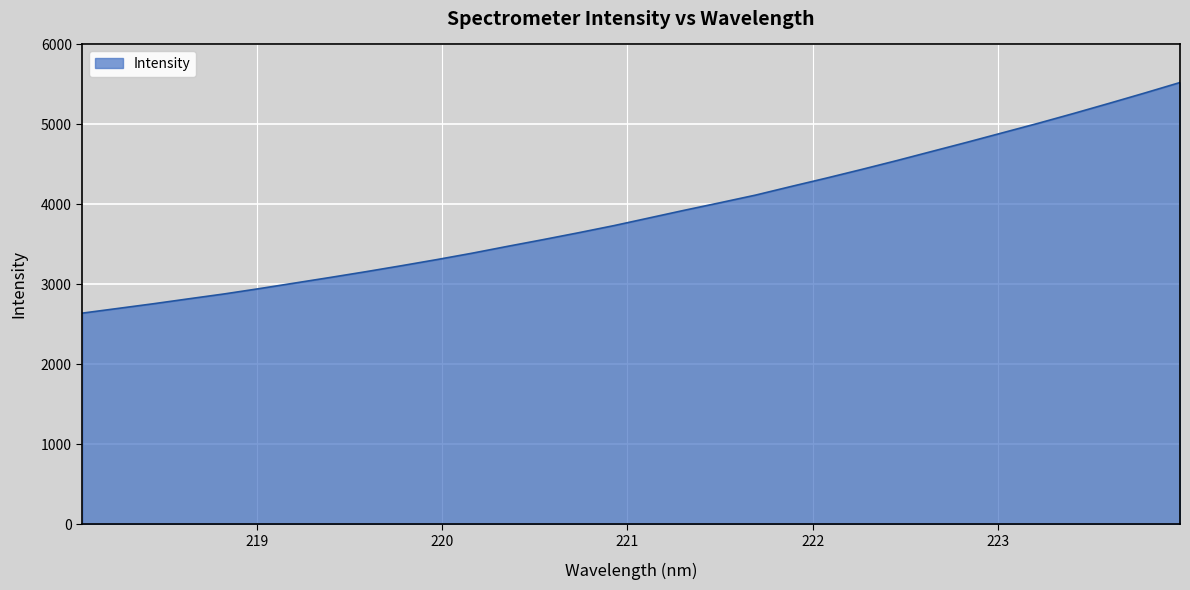

What is the difference between the maximum and minimum values?

2882.7